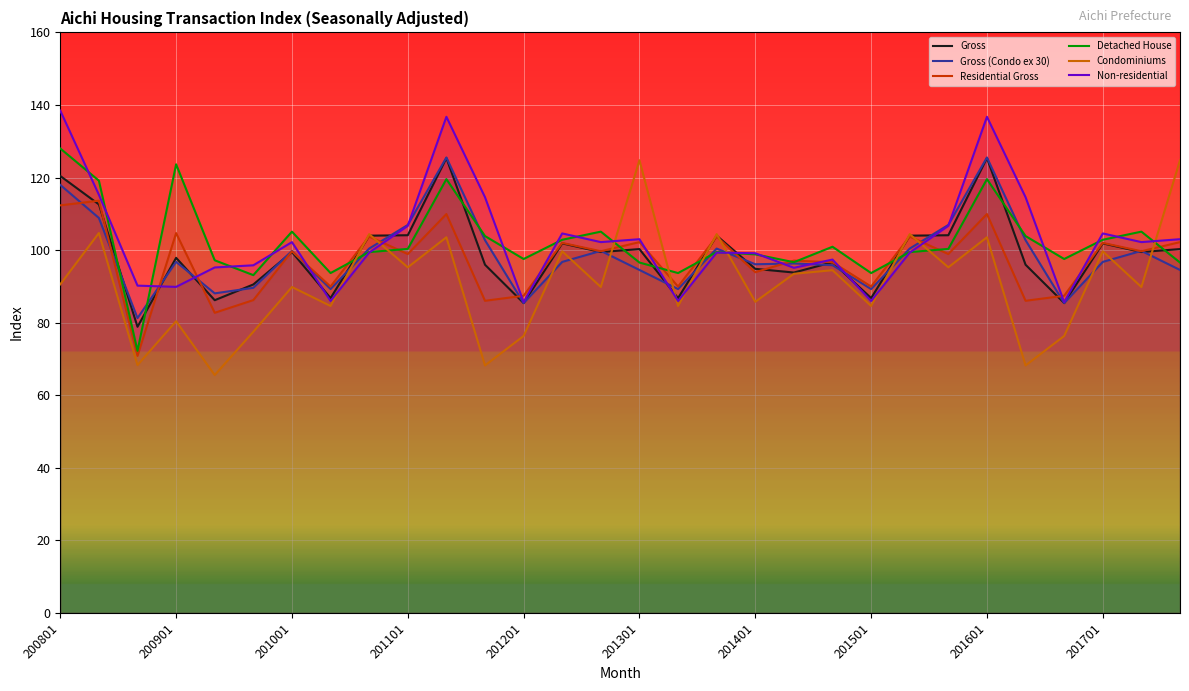

At which category does the chart reach its peak across all series?

200801